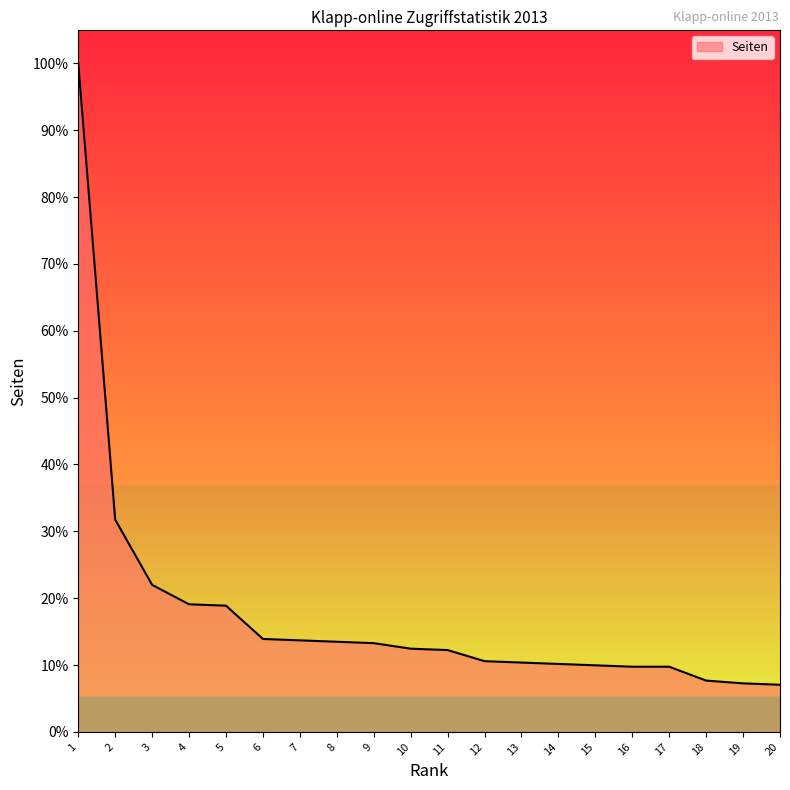

The value at 20 is 2.0. True or false?

False